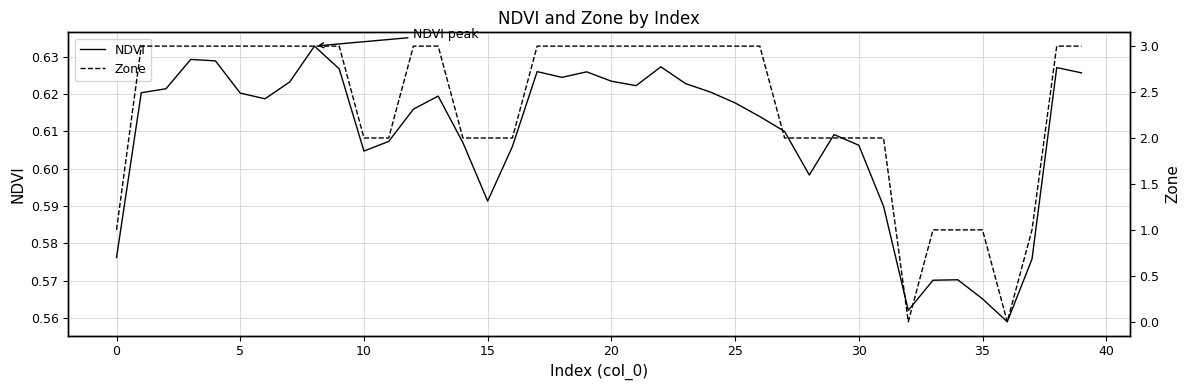

What is the difference between the maximum and second lowest values in the Zone series?

3.0